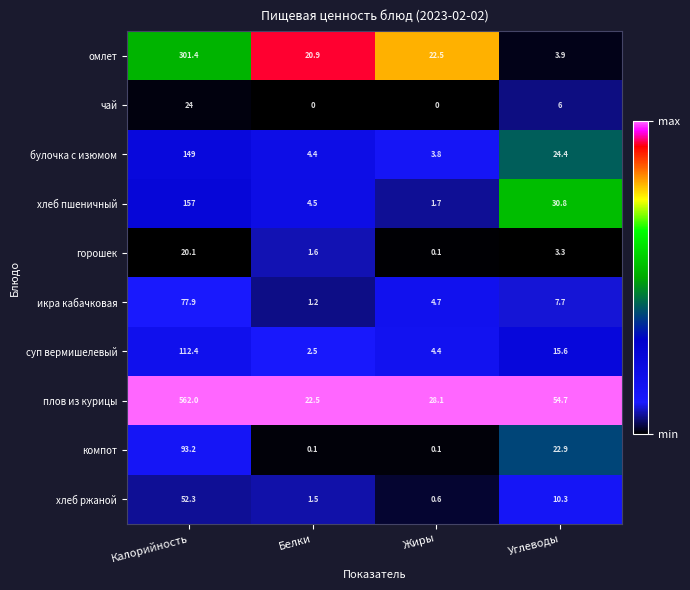

Between Калорийность and Белки, which series saw the biggest shift?

плов из курицы